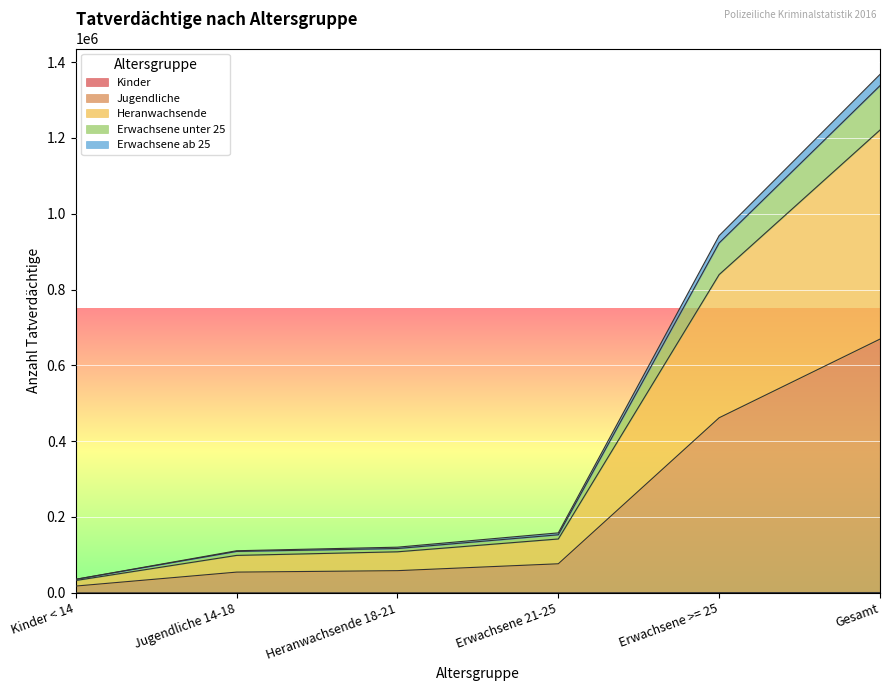

Does the chart display data point markers on the line(s)?

No